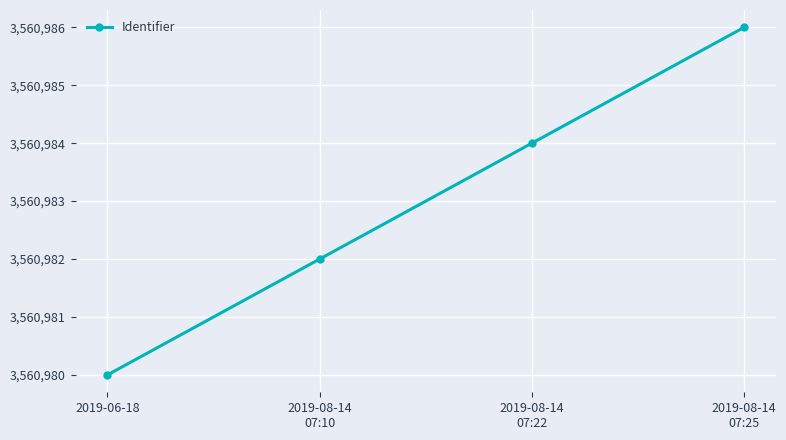

Reading right to left, what are all the values shown in this chart?

2019-08-14
07:25=3560986	2019-08-14
07:22=3560984	2019-08-14
07:10=3560982	2019-06-18=3560980